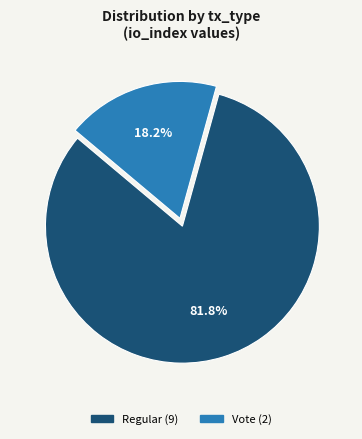

Does any single category account for the majority?

Yes